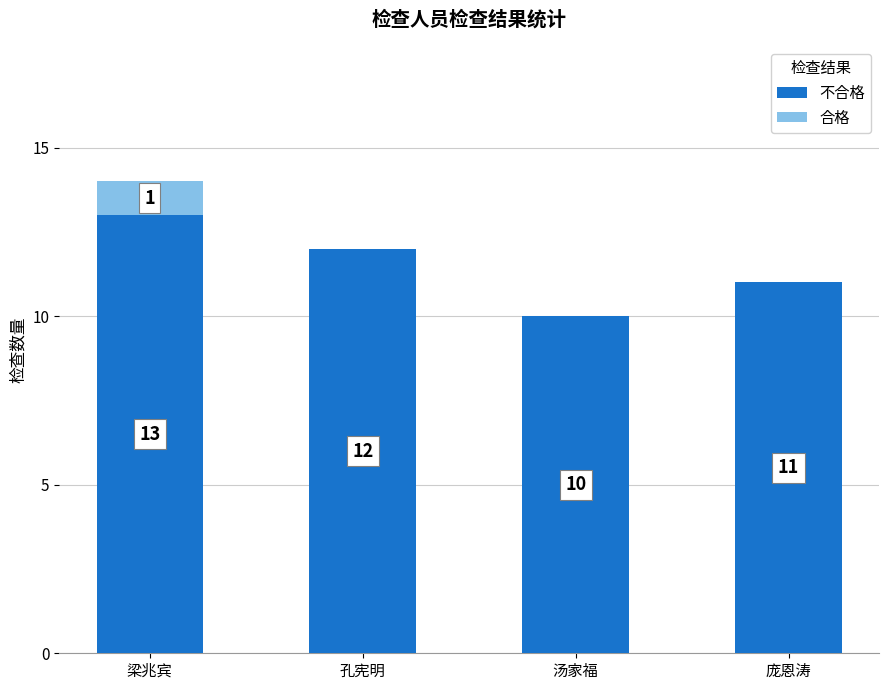

What is the total value across all series at 孔宪明?

12